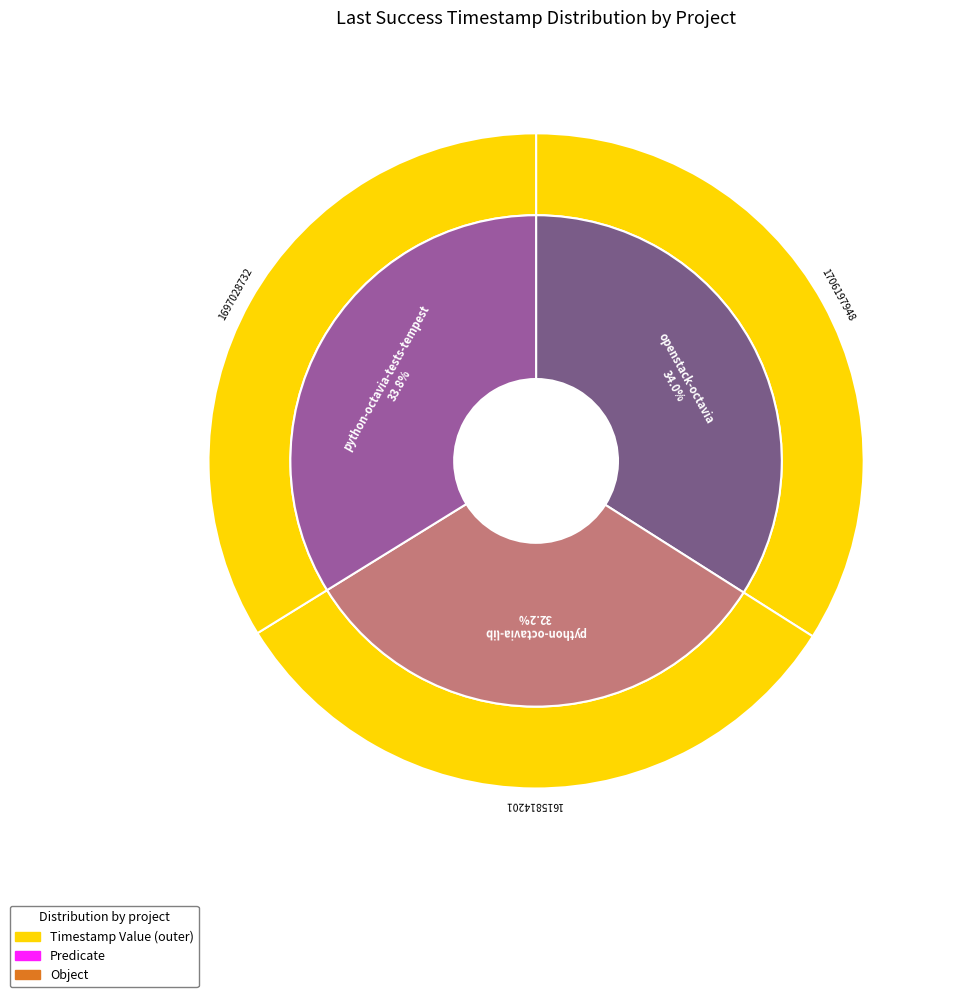

Is it true that openstack-octavia is 34% of the pie?

True